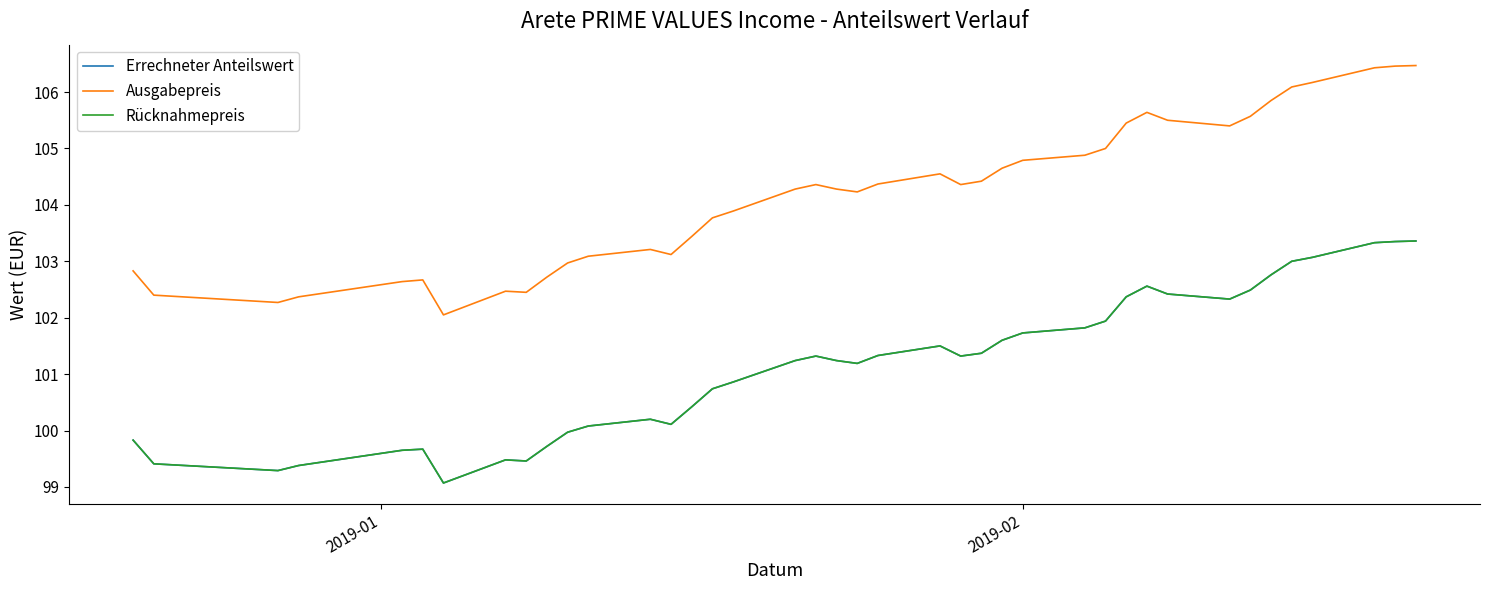

Reading right to left, extract all data points from this chart.

Errechneter Anteilswert: 103.4	103.3	103.3	103.1	103.0	102.8	102.5	102.3	102.4	102.6	102.4	101.9	101.8	101.7	101.6	101.4	101.3	101.5	101.3	101.2	101.2	101.3	101.2	100.9	100.7	100.4	100.1	100.2	100.1	100.0	99.7	99.5	99.5	99.1	99.7	99.7	99.4	99.3	99.4	99.8
Ausgabepreis: 106.5	106.5	106.4	106.2	106.1	105.8	105.6	105.4	105.5	105.6	105.5	105.0	104.9	104.8	104.7	104.4	104.4	104.5	104.4	104.2	104.3	104.4	104.3	103.9	103.8	103.4	103.1	103.2	103.1	103.0	102.7	102.5	102.5	102.0	102.7	102.6	102.4	102.3	102.4	102.8
Rücknahmepreis: 103.4	103.3	103.3	103.1	103.0	102.8	102.5	102.3	102.4	102.6	102.4	101.9	101.8	101.7	101.6	101.4	101.3	101.5	101.3	101.2	101.2	101.3	101.2	100.9	100.7	100.4	100.1	100.2	100.1	100.0	99.7	99.5	99.5	99.1	99.7	99.7	99.4	99.3	99.4	99.8